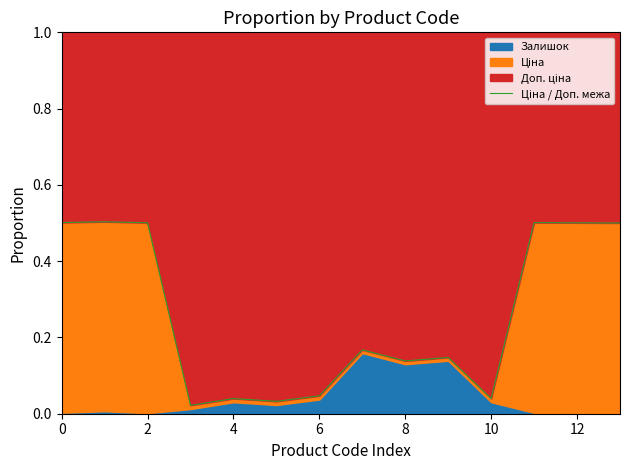

What is the label of the 4th point from the right?

10